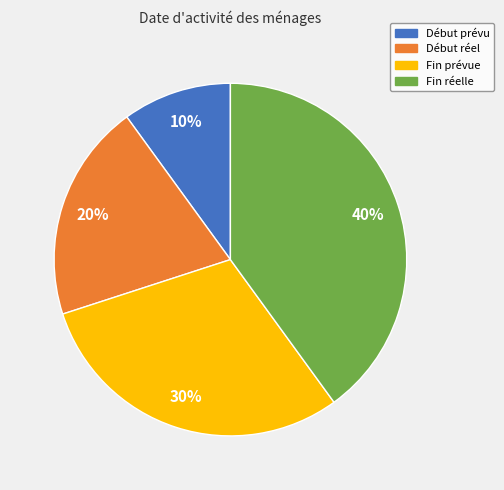

Combined, do Début prévu and Fin prévue account for over 50%?

No